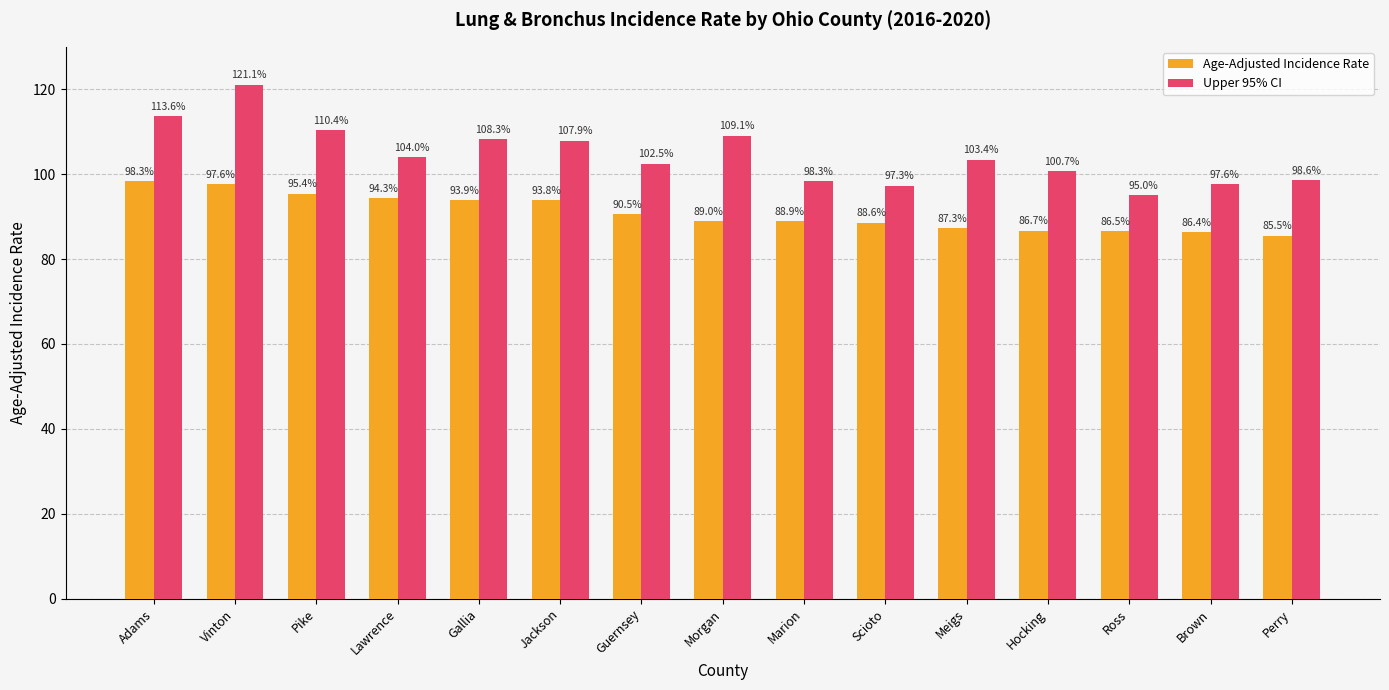

What is the label of the 4th bar from the right?

Hocking